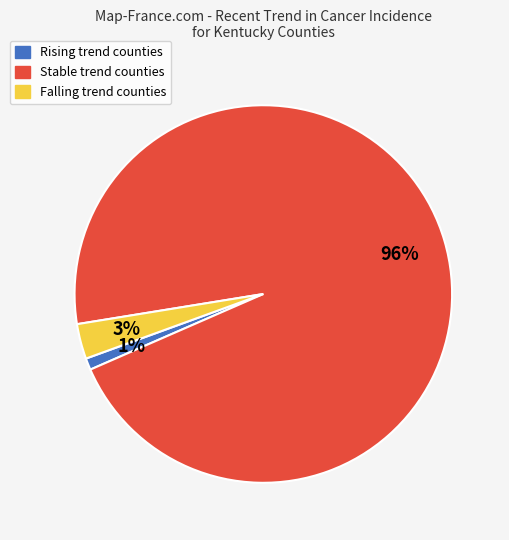

Is there any slice that represents more than half of the pie?

Yes